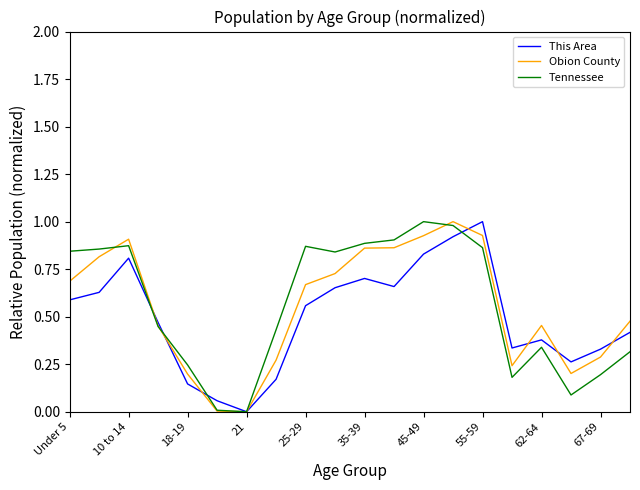

Reading left to right, transcribe all the data shown in this chart.

This Area: 0.6	0.6	0.8	0.5	0.1	0.1	0.0	0.2	0.6	0.7	0.7	0.7	0.8	0.9	1.0	0.3	0.4	0.3	0.3	0.4
Obion County: 0.7	0.8	0.9	0.5	0.2	0.0	0.0	0.3	0.7	0.7	0.9	0.9	0.9	1.0	0.9	0.2	0.5	0.2	0.3	0.5
Tennessee: 0.8	0.9	0.9	0.4	0.2	0.0	0.0	0.4	0.9	0.8	0.9	0.9	1.0	1.0	0.9	0.2	0.3	0.1	0.2	0.3